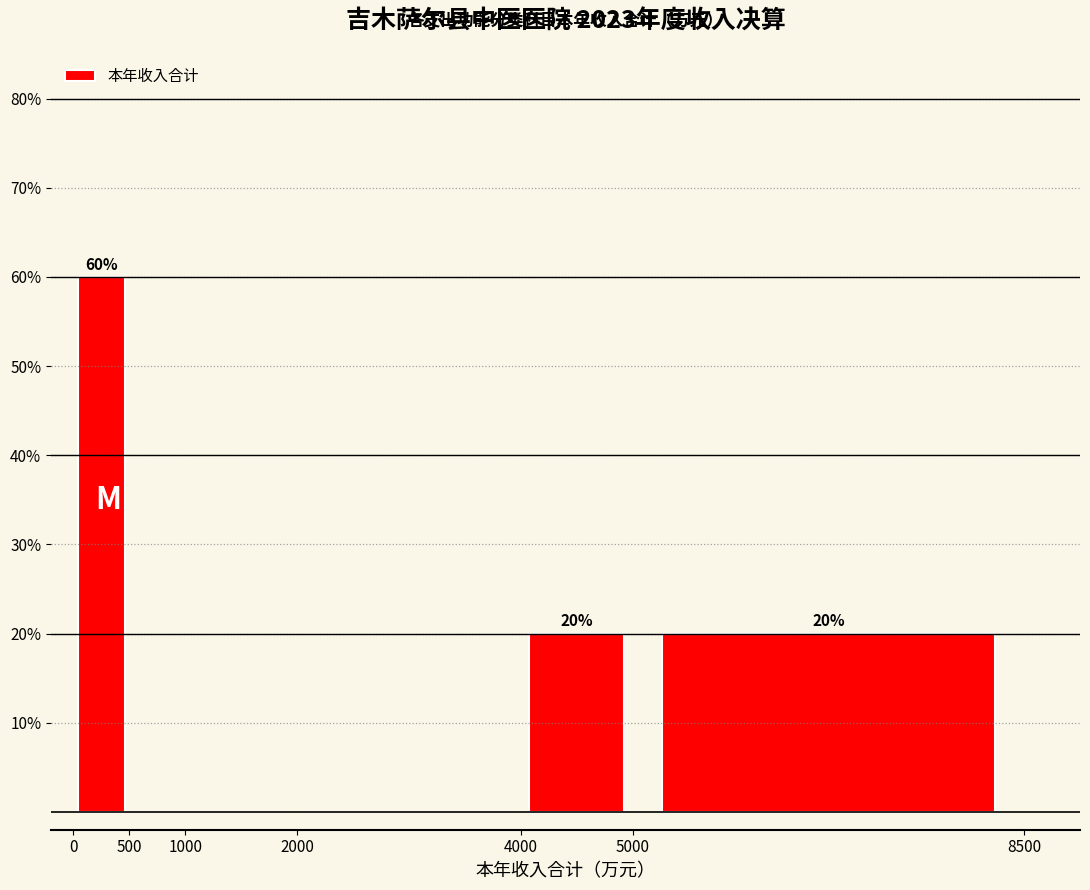

Over which range of the x-axis is the bar tallest?

0 to 500